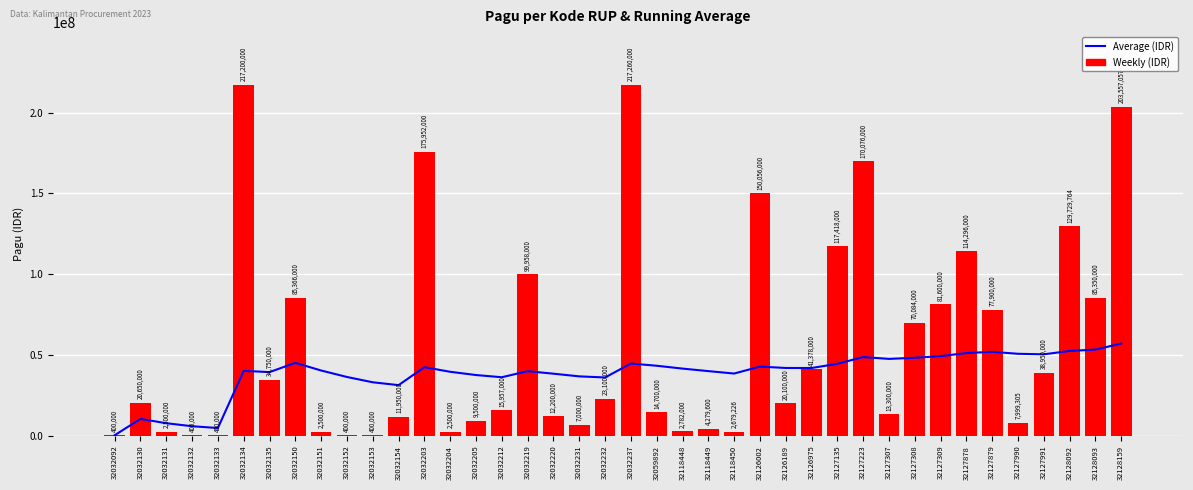

What is the smallest value displayed?

400000.0